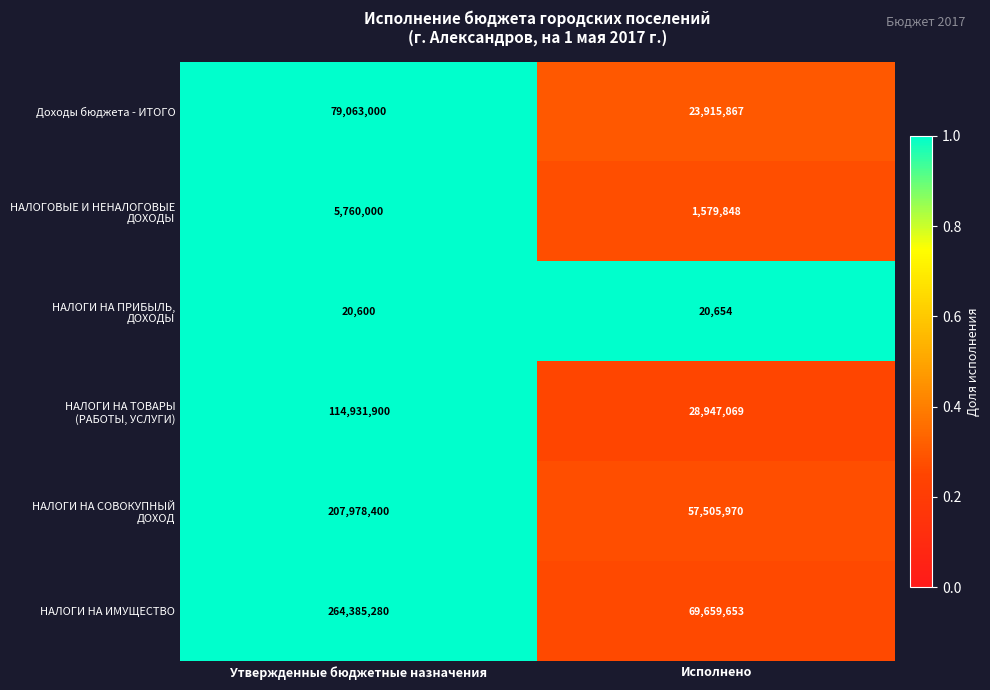

Where is НАЛОГИ НА ИМУЩЕСТВО nearest to the value 167022466?

Исполнено